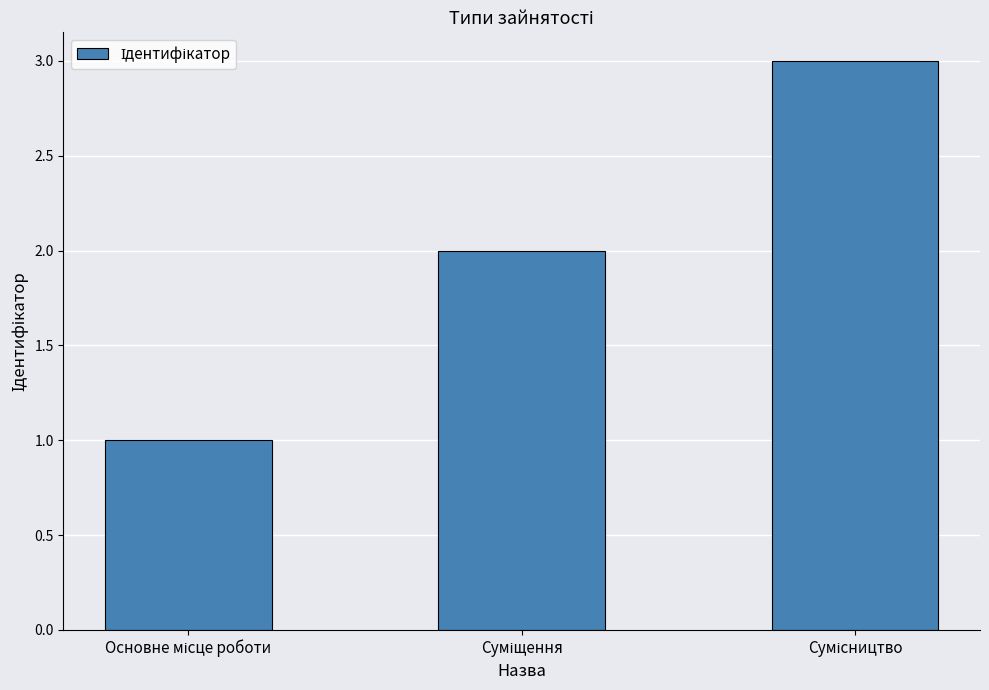

What is the maximum value shown in the chart?

3